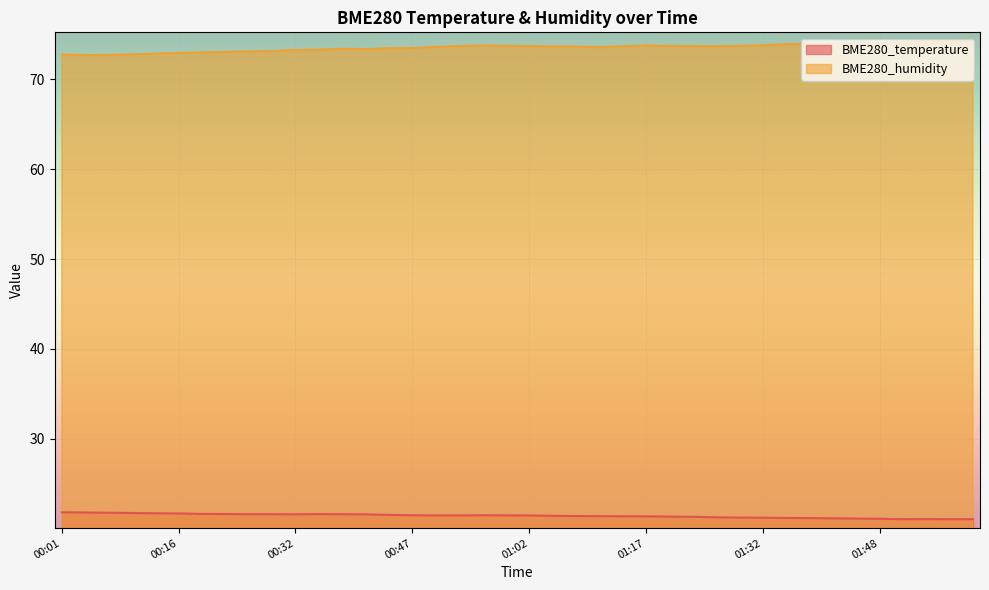

What is the approximate value of BME280_humidity at 00:44?

73.5